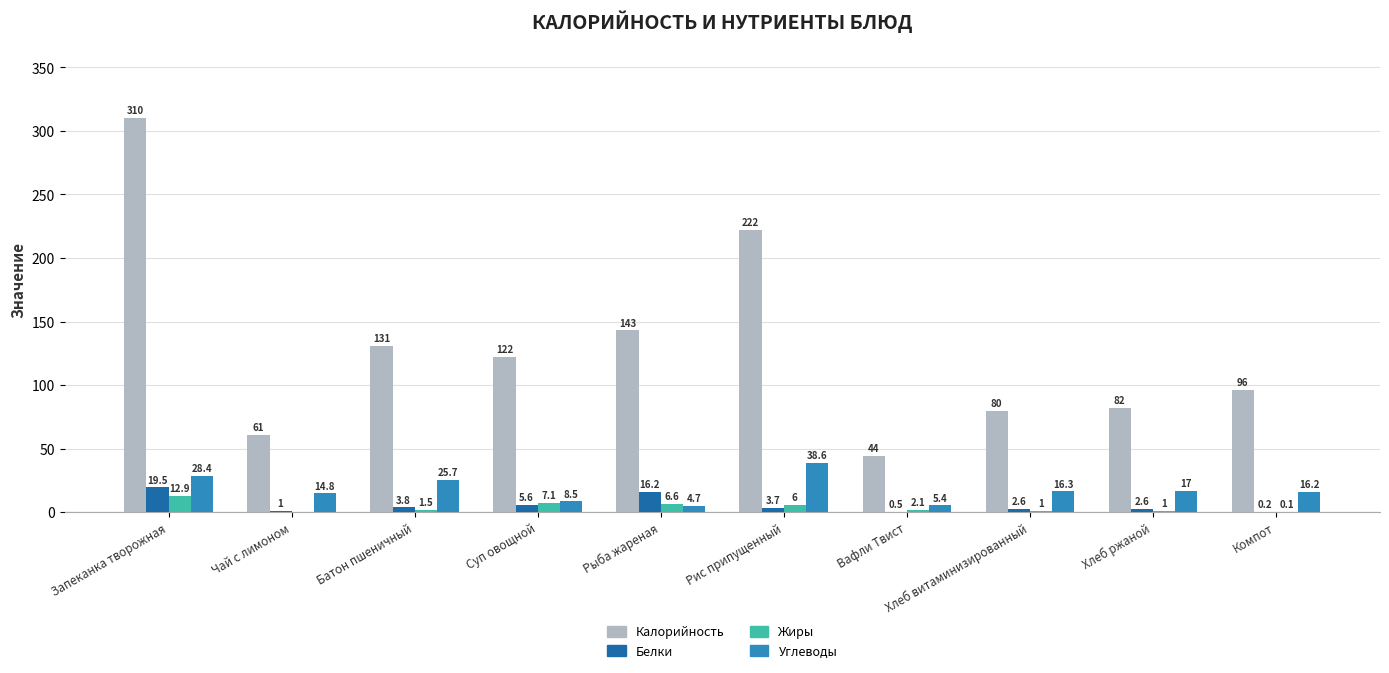

At which label is Углеводы closest to 21?

Хлеб ржаной